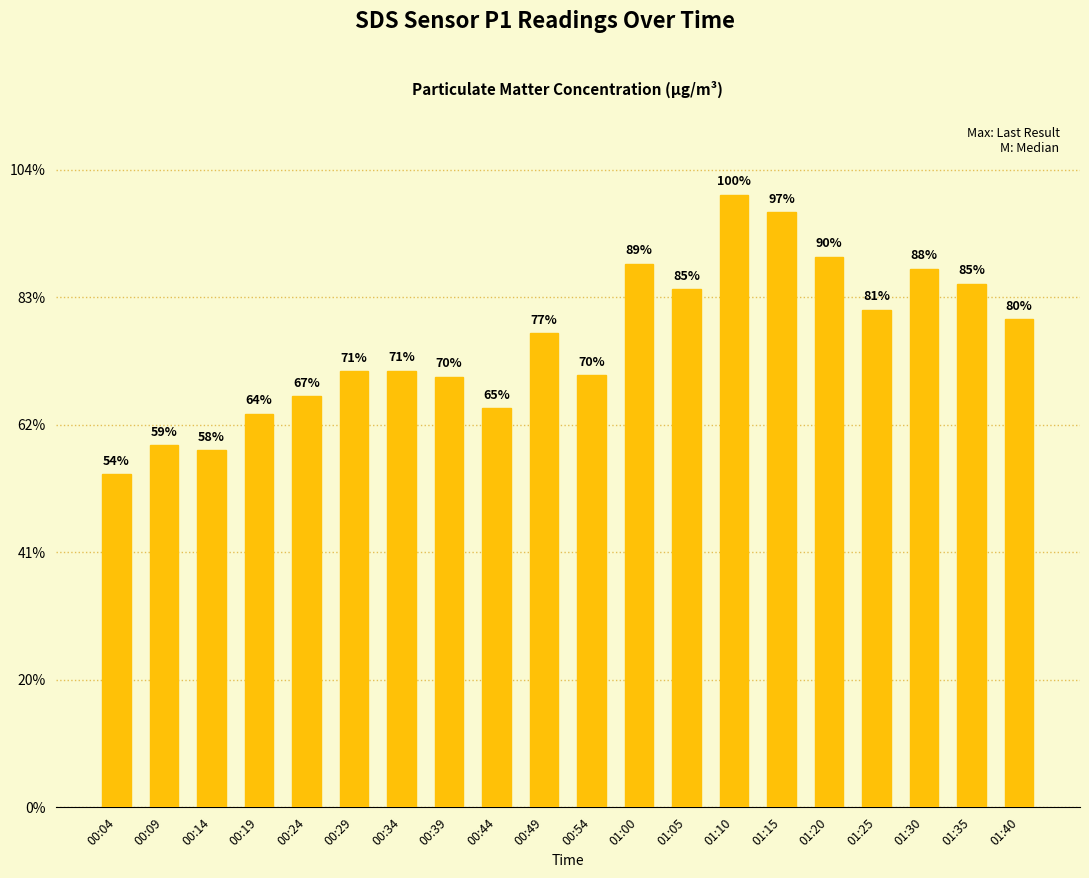

Are the bars grouped side by side (vs. stacked)?

No